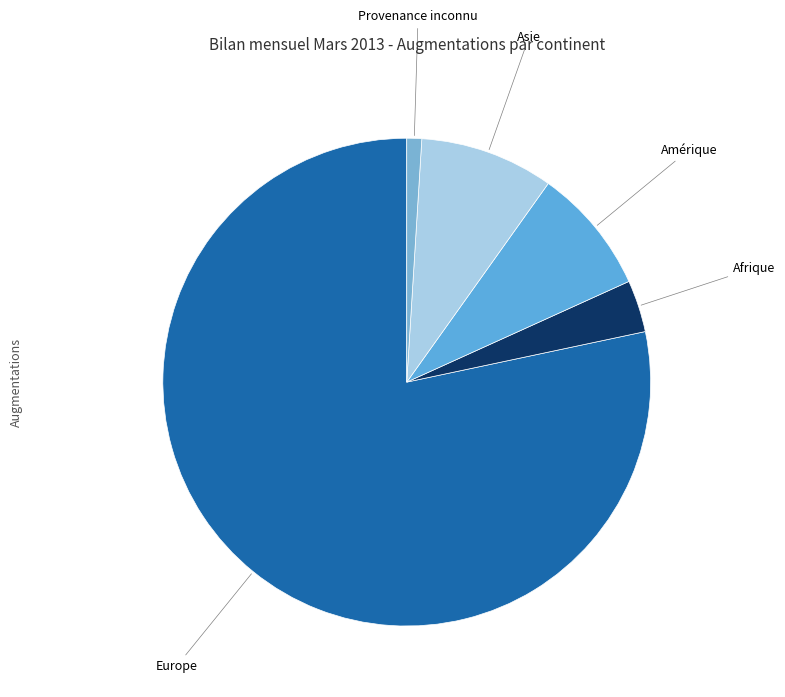

Is the sum of Asie and Afrique greater than half?

No